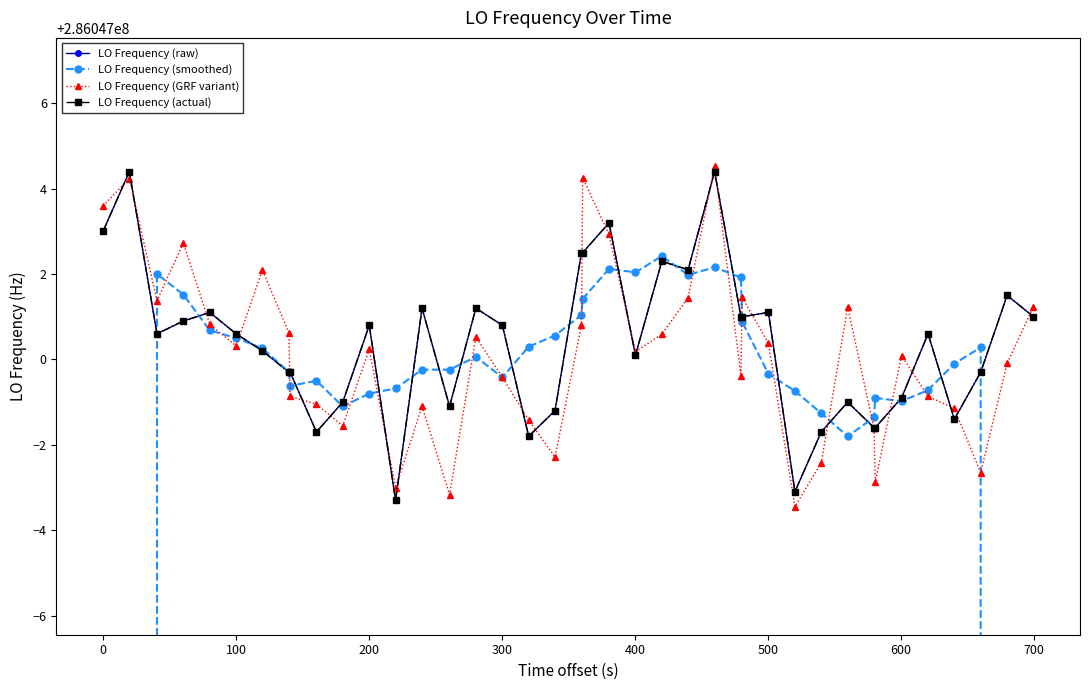

True or false: LO Frequency (smoothed) has more than 2 interior local peaks.

True